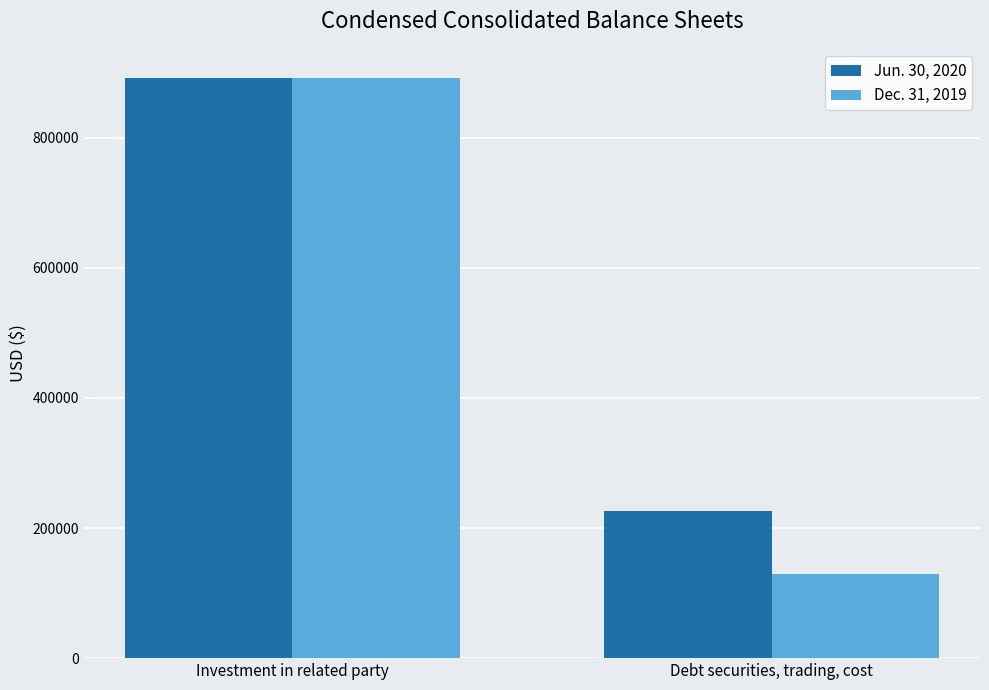

How many series are shown in this chart?

2